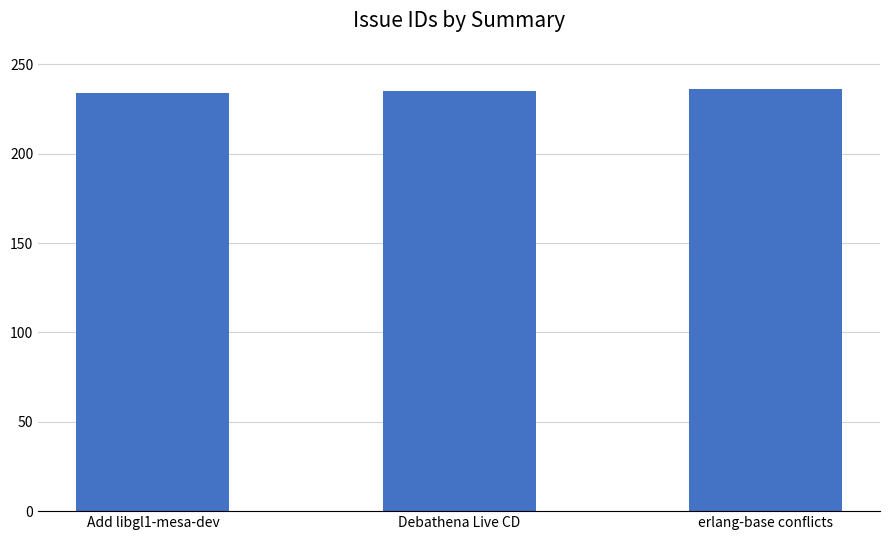

Is it true that the value at erlang-base conflicts is 340?

False